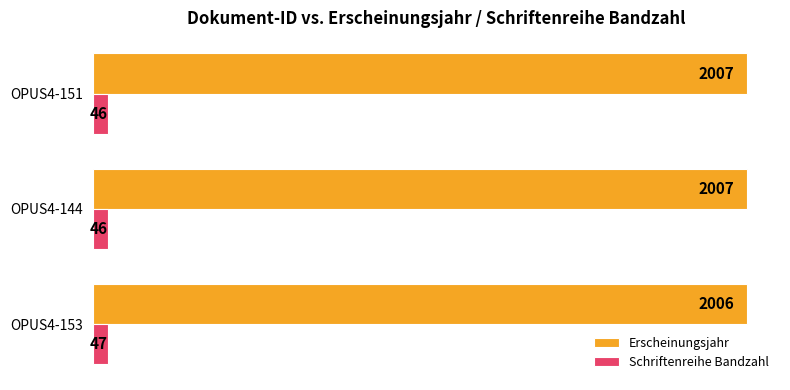

List the series in order of their peak value, highest first.

Erscheinungsjahr, Schriftenreihe Bandzahl